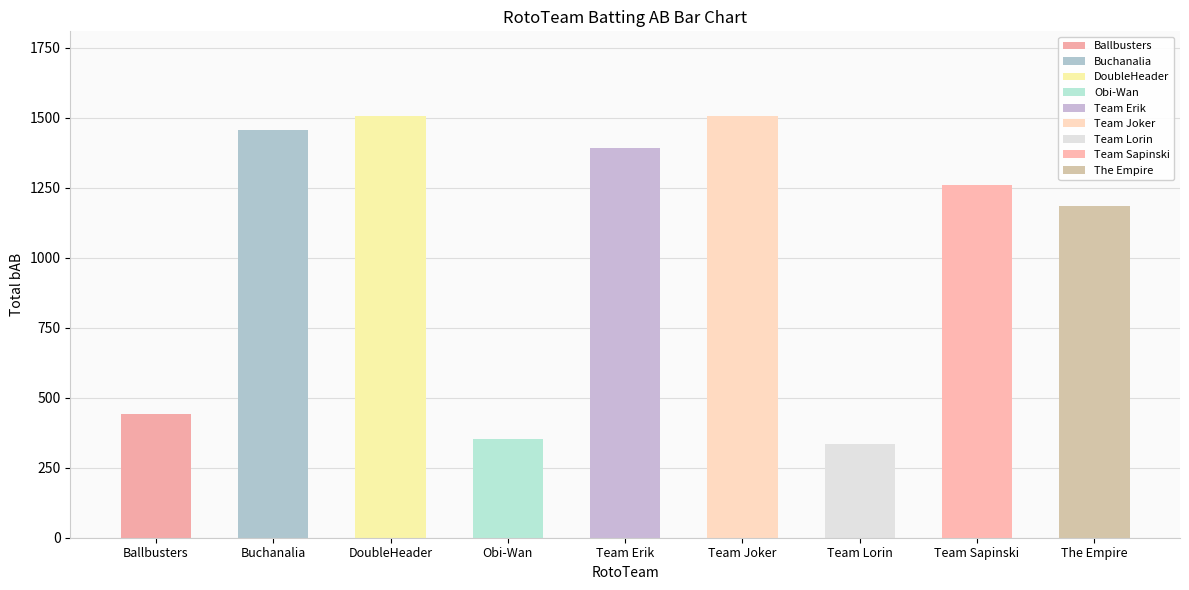

Reading right to left, list all the values displayed in this chart.

The Empire=1185	Team Sapinski=1258	Team Lorin=336	Team Joker=1507	Team Erik=1392	Obi-Wan=351	DoubleHeader=1507	Buchanalia=1457	Ballbusters=441